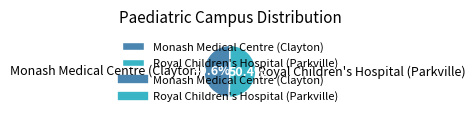

Is Monash Medical Centre (Clayton) the majority of the pie?

No